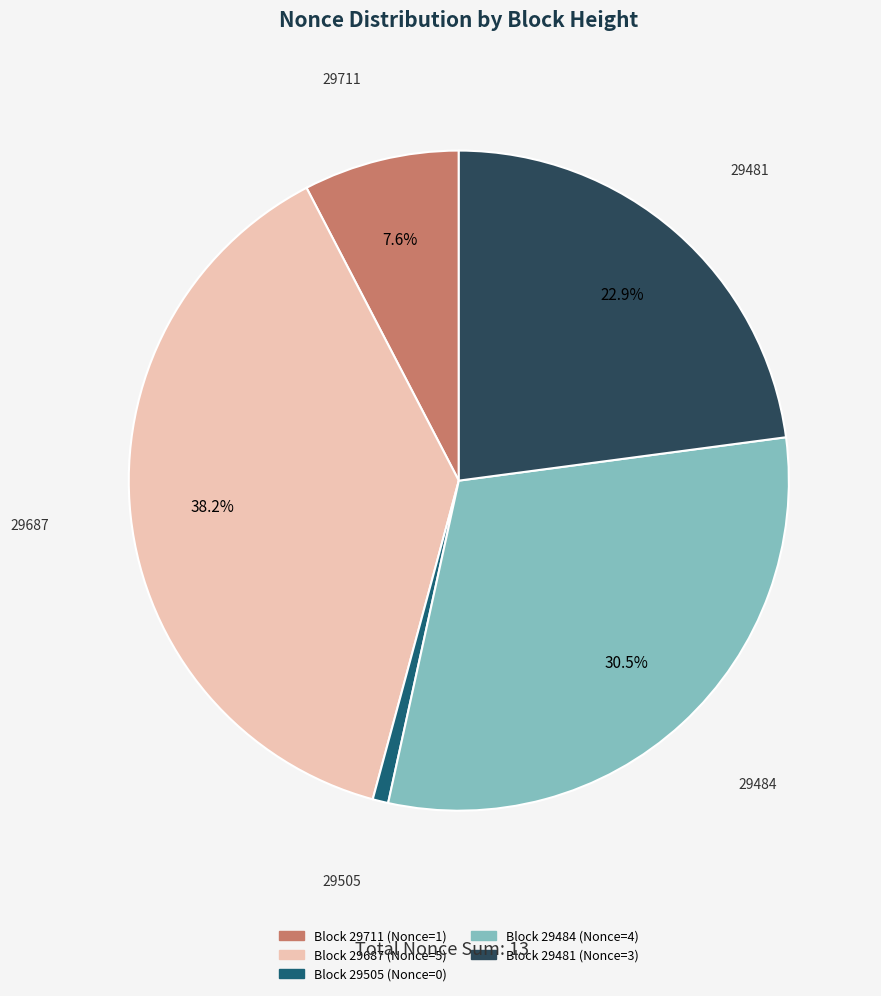

To the nearest percent, what is the combined percentage of 29711 and 29687?

46%